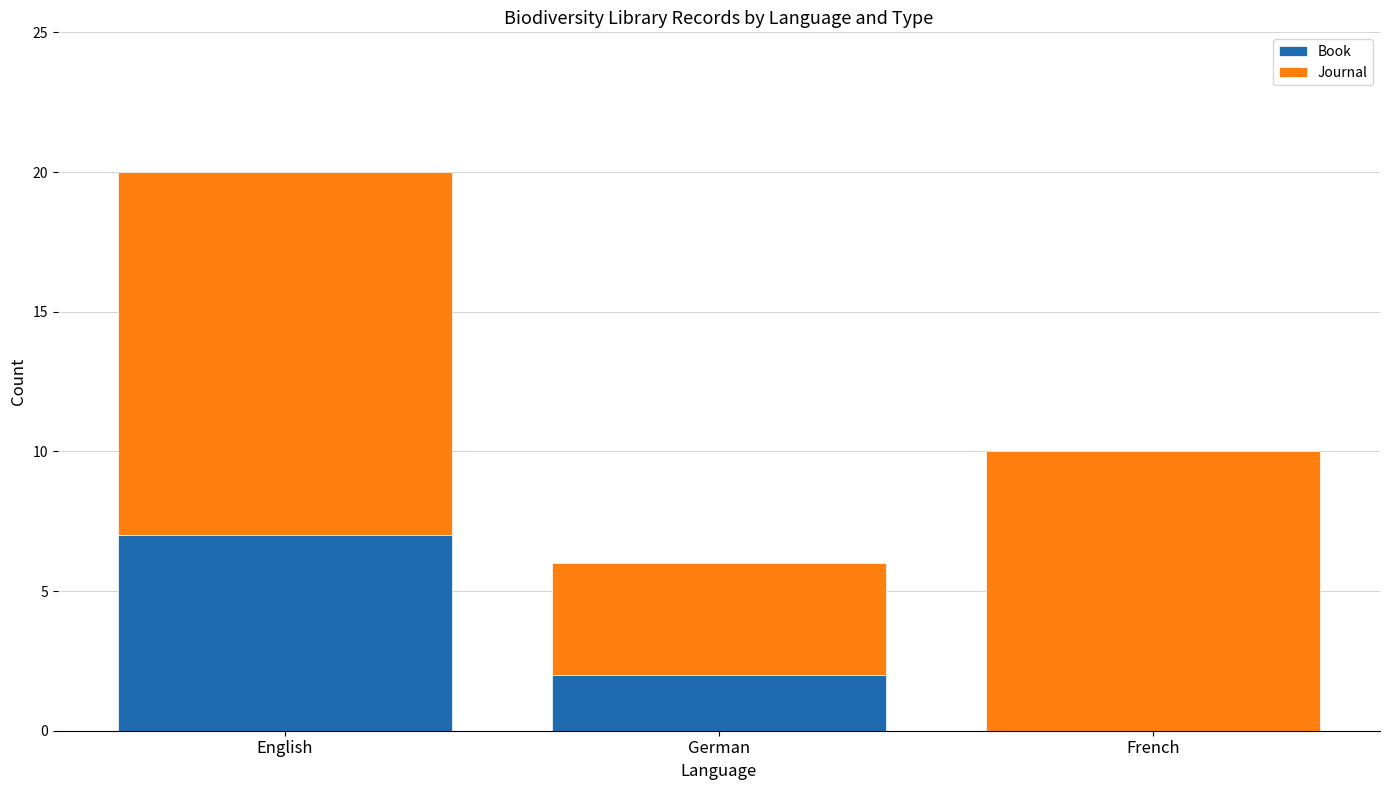

Reading left to right, what are the values for Book?

English=7	German=2	French=0